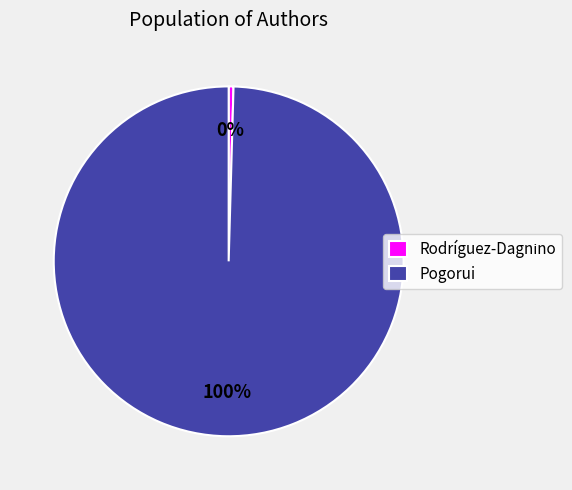

Does Pogorui account for over 50% of the chart?

Yes